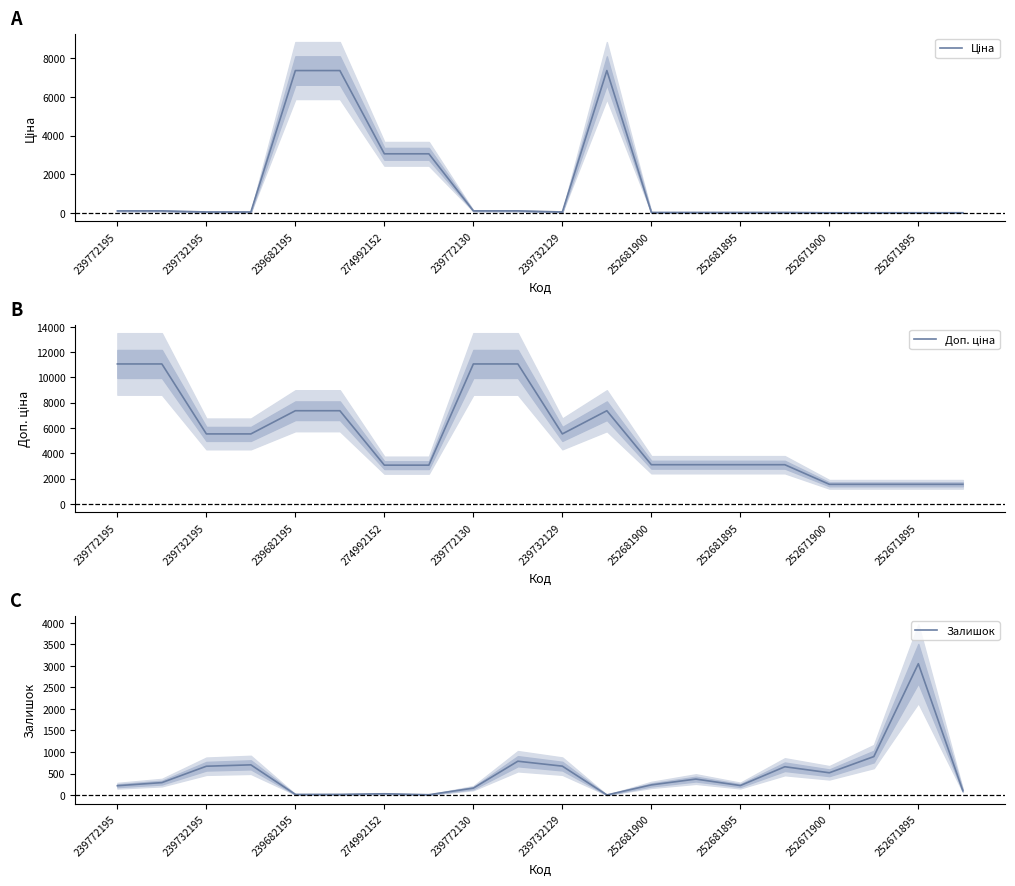

Is it true that Залишок equals 16 at 239682195?

True